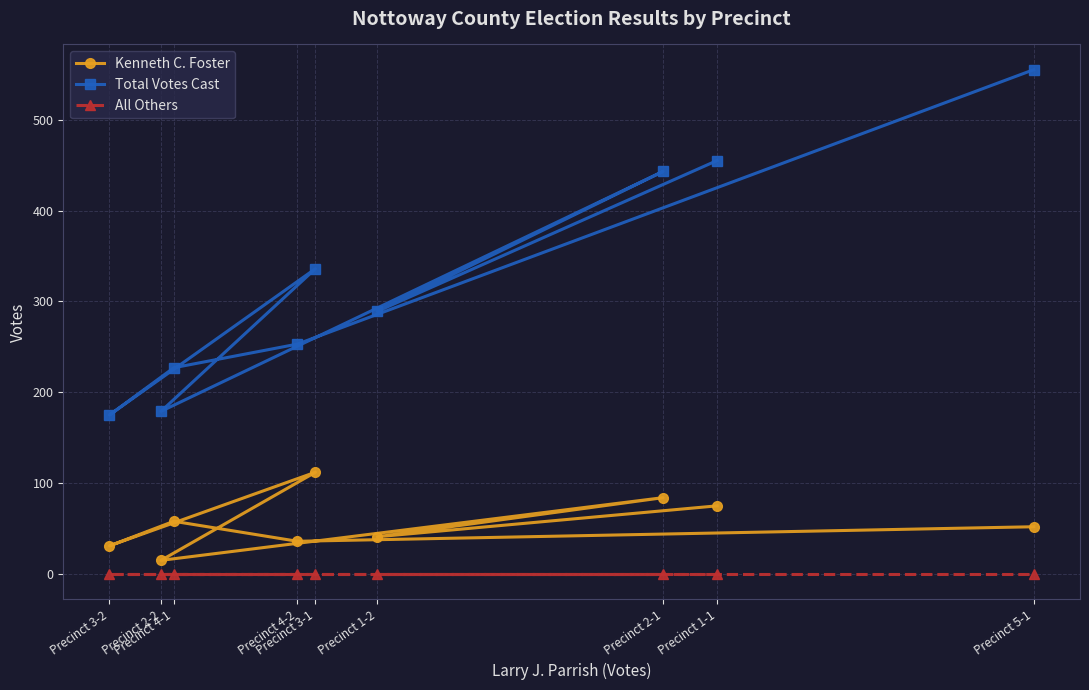

In Total Votes Cast, how many points are lower than both neighbors (excluding endpoints)?

3